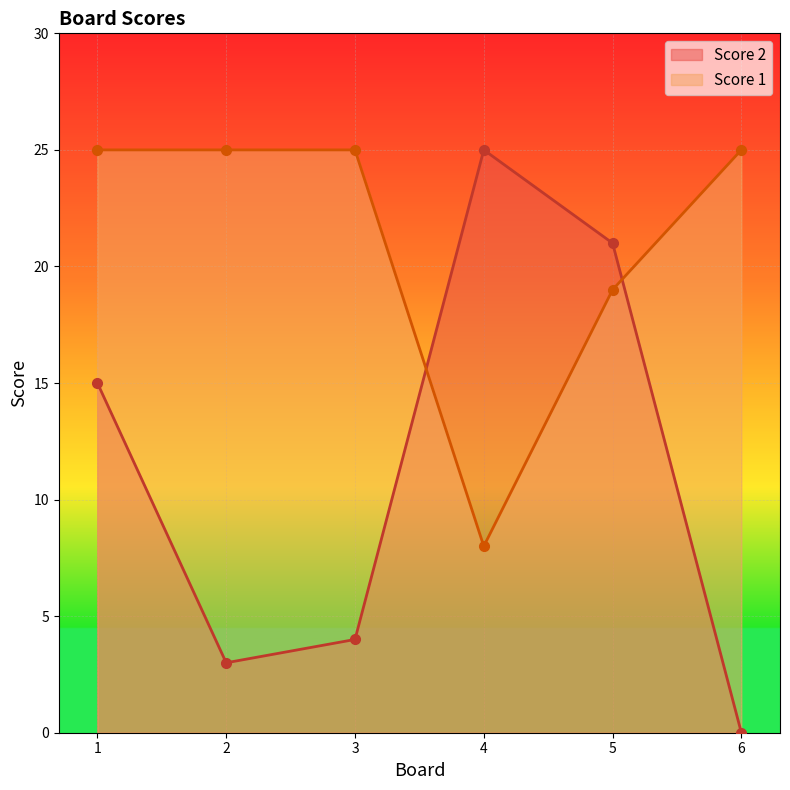

At which category is the sum across all series the highest?

1